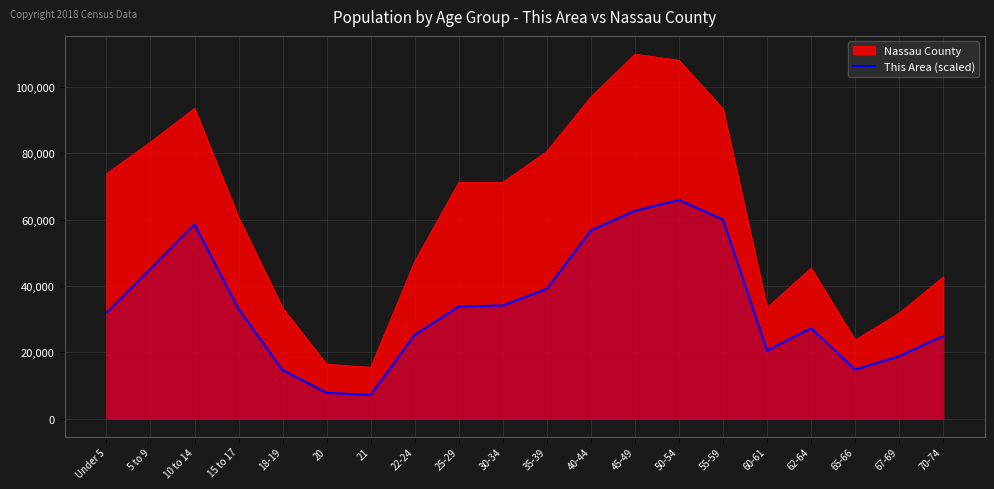

The value at 5 to 9 is 45214.5. True or false?

True